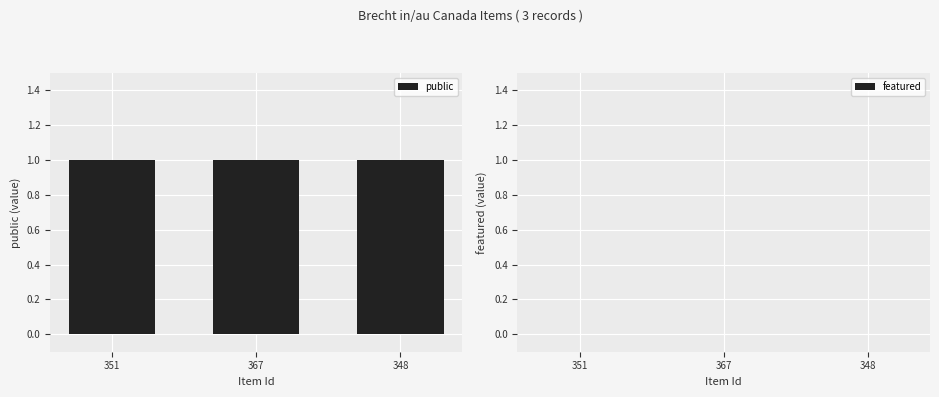

What is the sum of all public values?

3